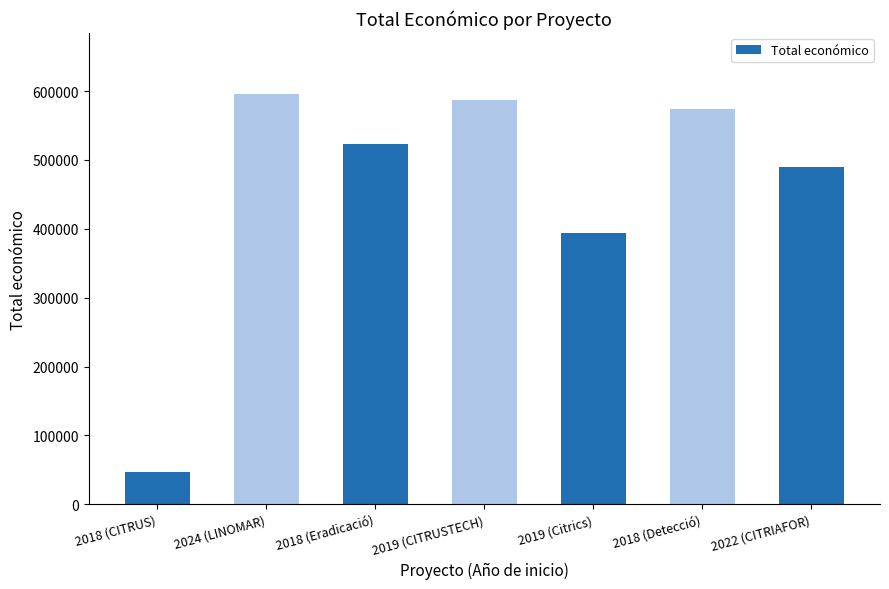

How many series are shown in this chart?

1